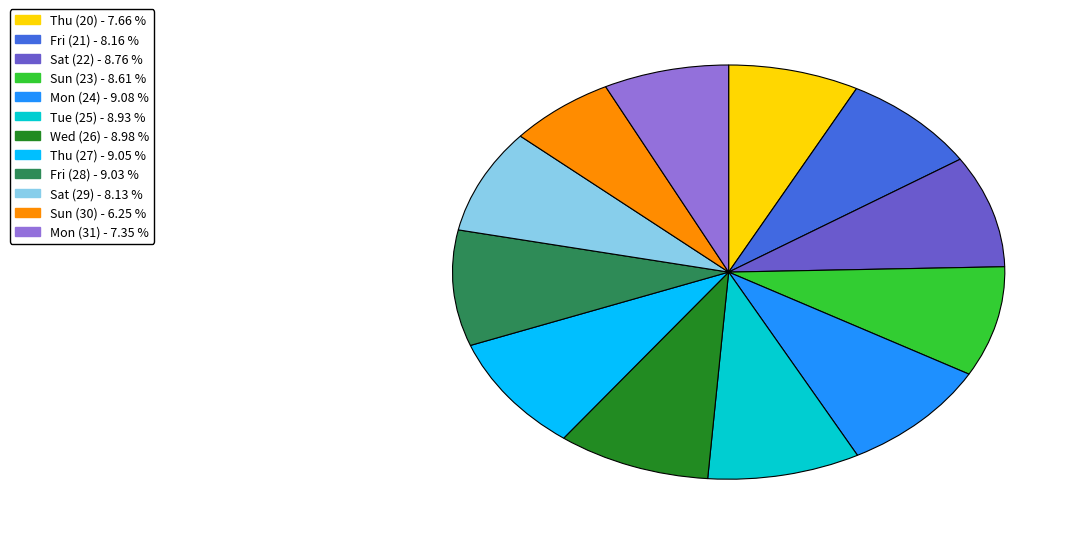

Is there a majority slice in this chart?

No